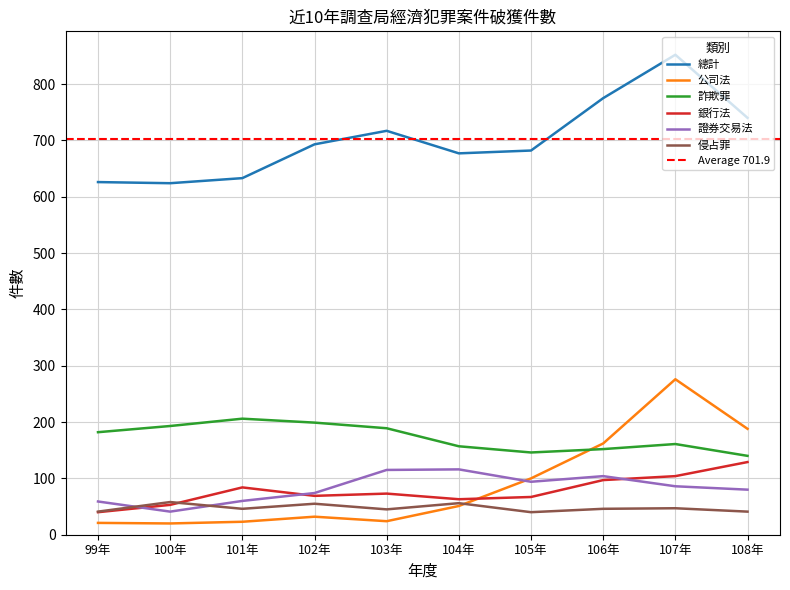

At which category is the sum across all series the highest?

107年